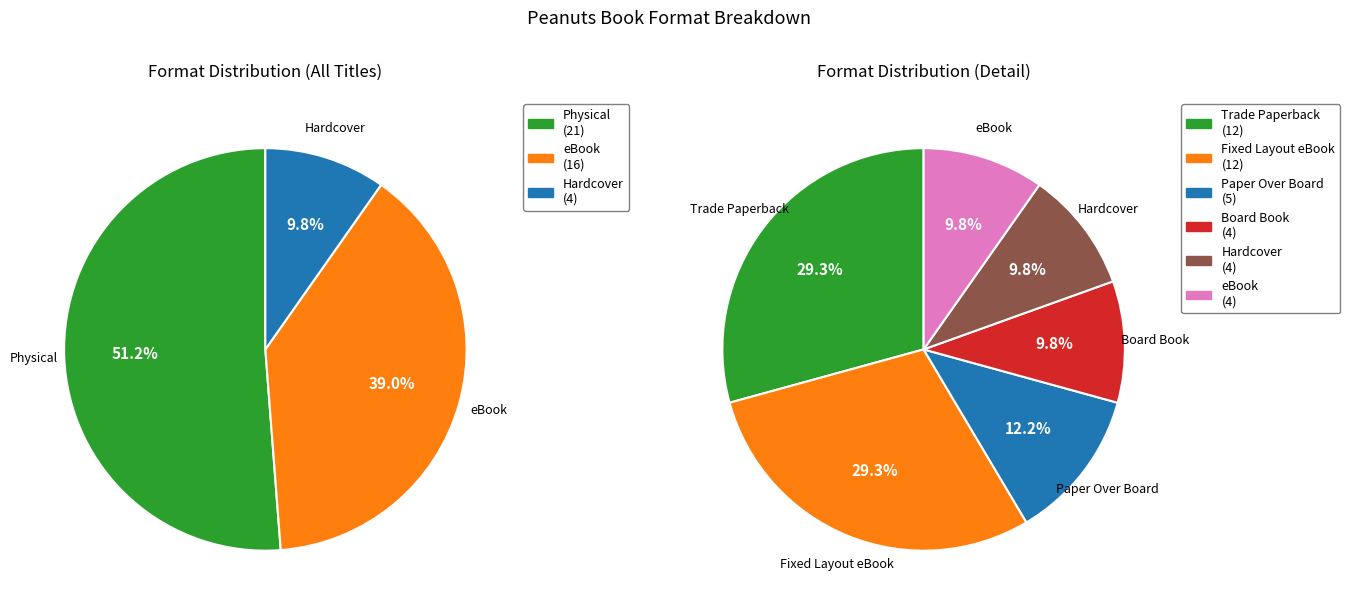

The Fixed Layout eBook slice represents 38% of the pie. True or false?

False